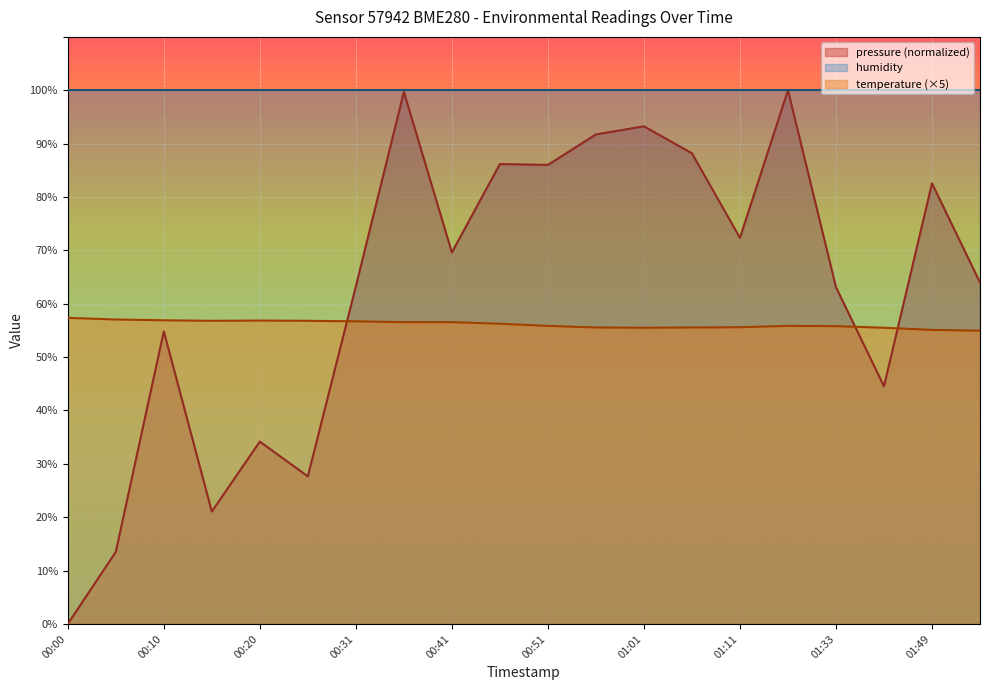

Is the value of temperature at 00:36 greater than the value of pressure at 00:31?

No